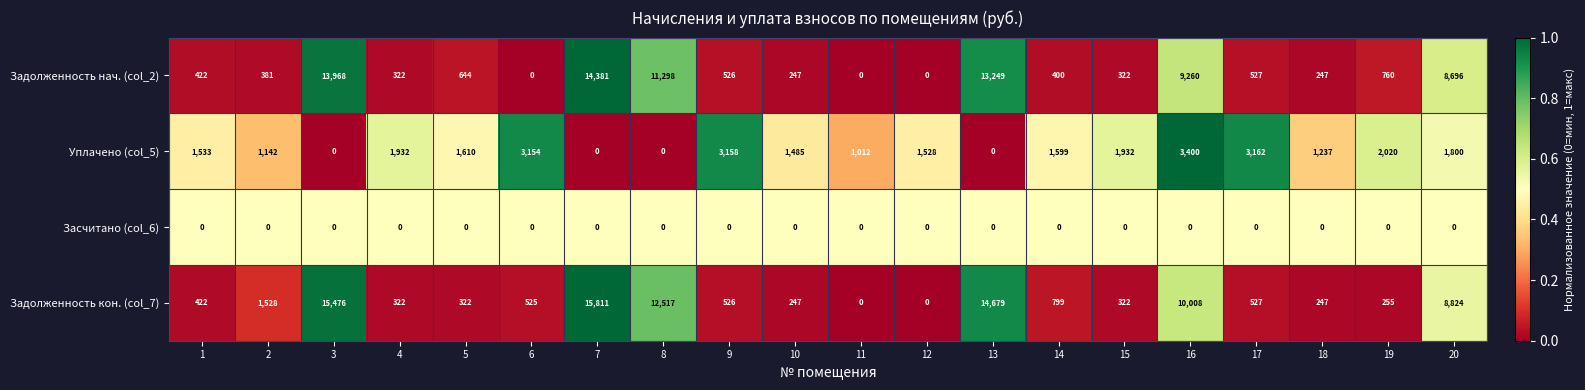

What is the highest value of the Задолженность нач. (col_2) series?

14381